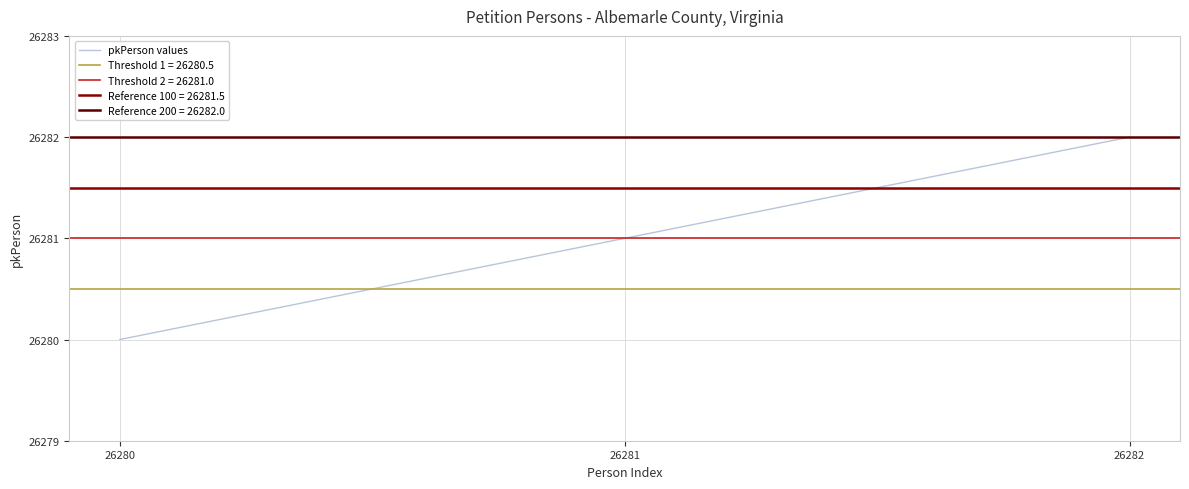

List the labels in order of value, smallest first.

26280, 26281, 26282